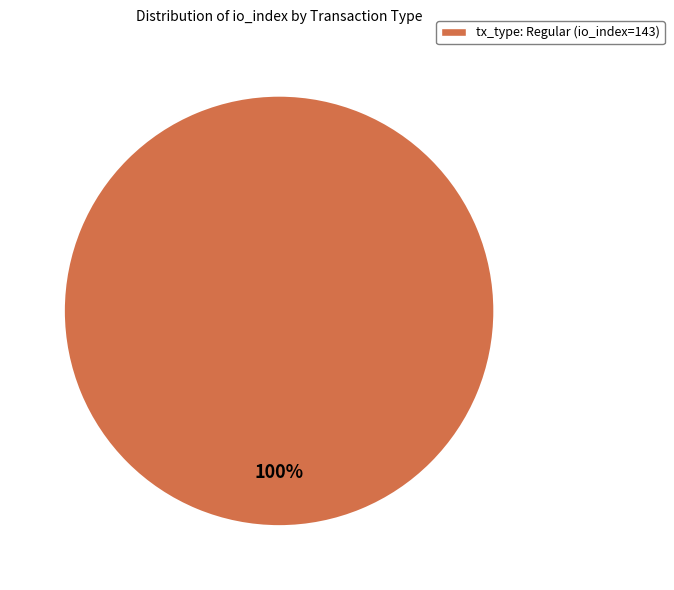

Count the number of slices in the pie.

1